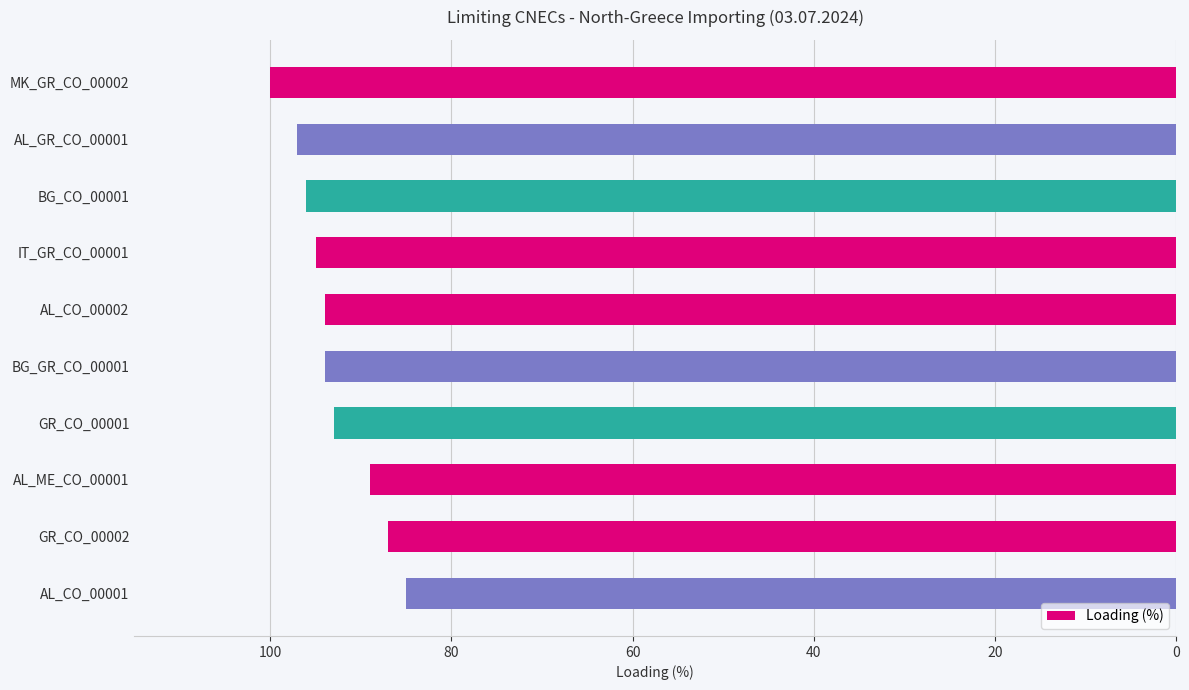

How many data points does each series have?

10